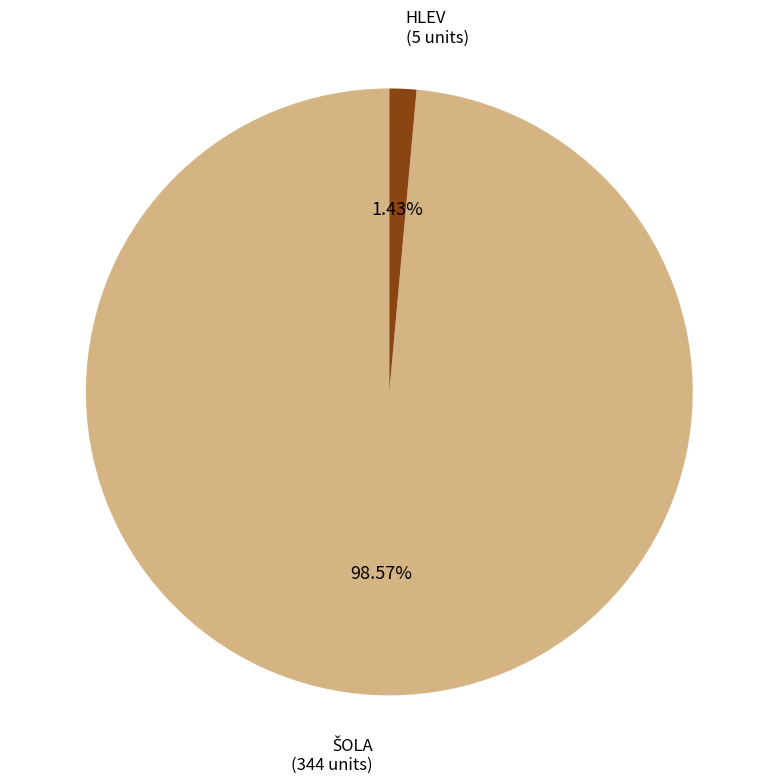

What is the smallest slice in the pie chart?

HLEV